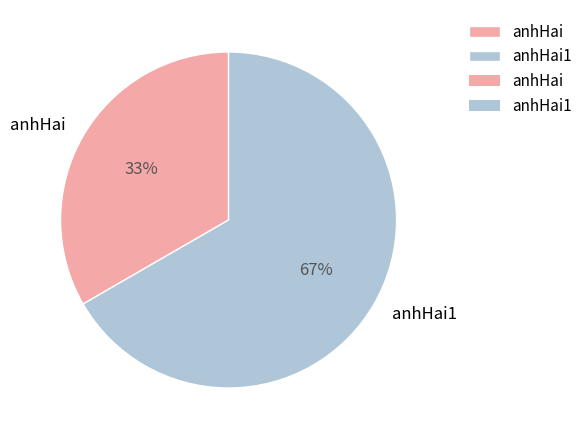

What percentage is the anhHai1 slice, to the nearest percent?

67%